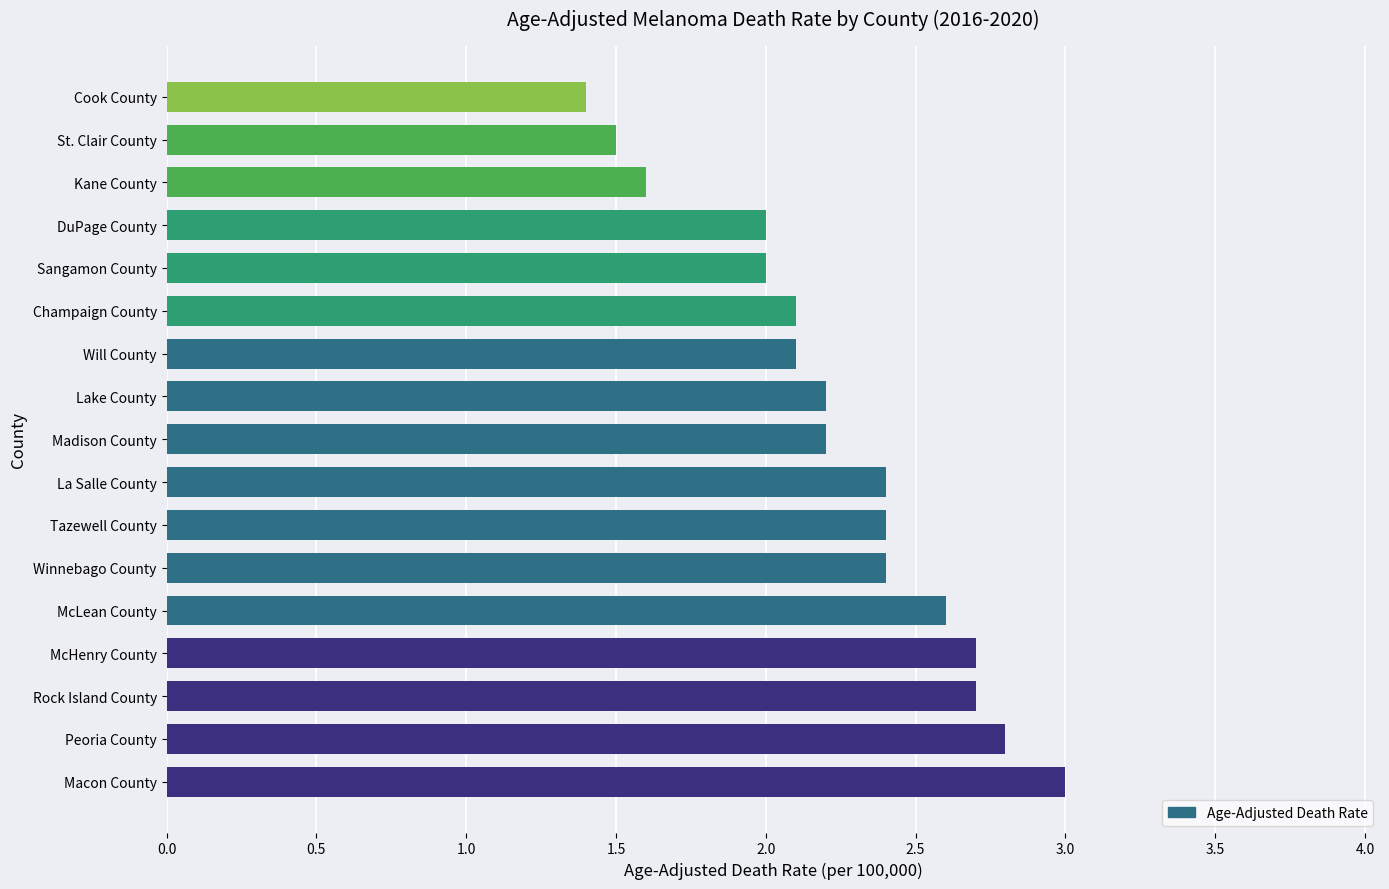

Does the chart contain stacked bars?

No